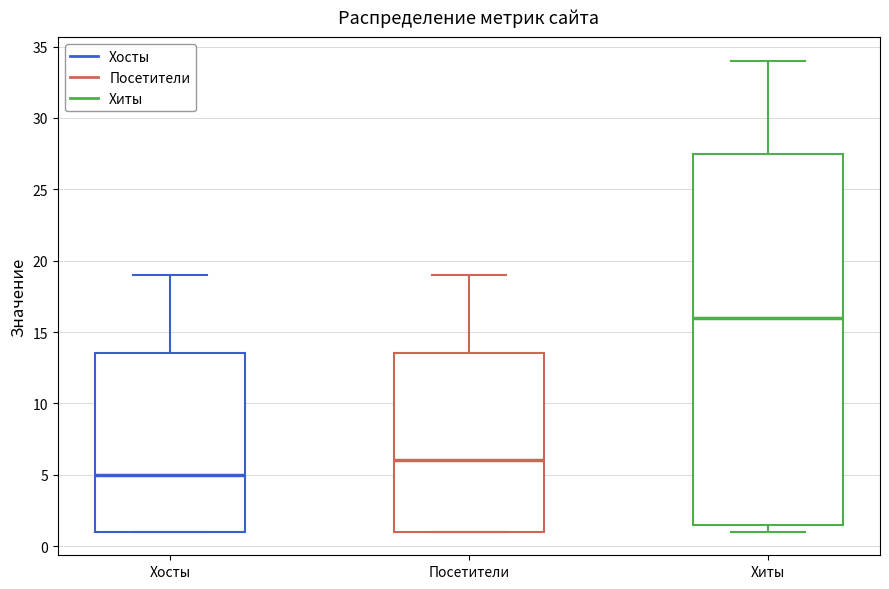

Which box has the lowest median line?

Хосты